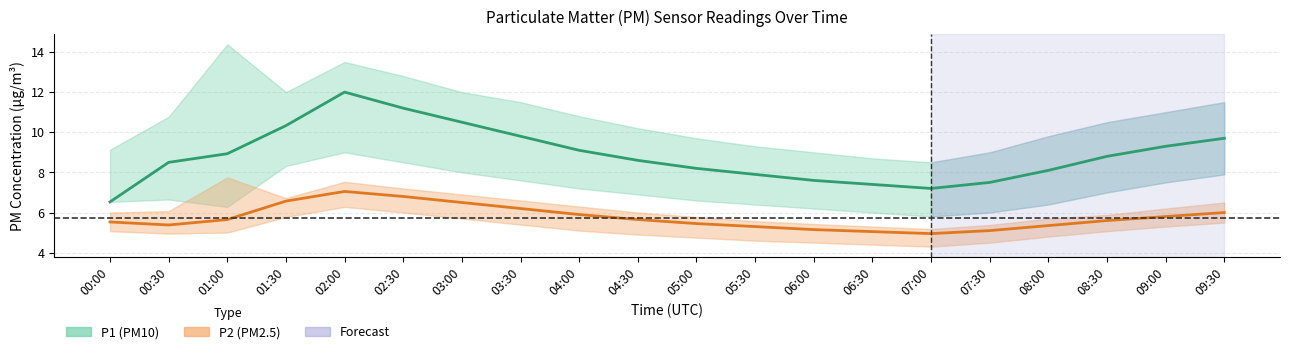

Does the chart have visible grid lines?

Yes